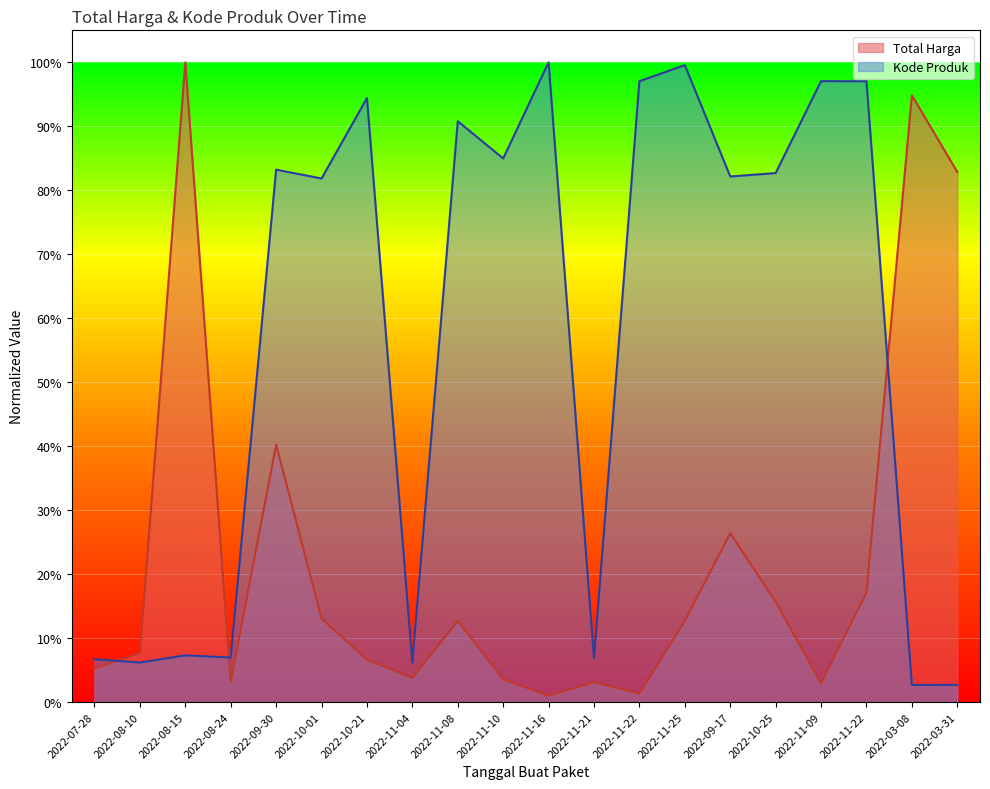

What is the sum of all Total Harga (Milyar IDR) values?

4.5